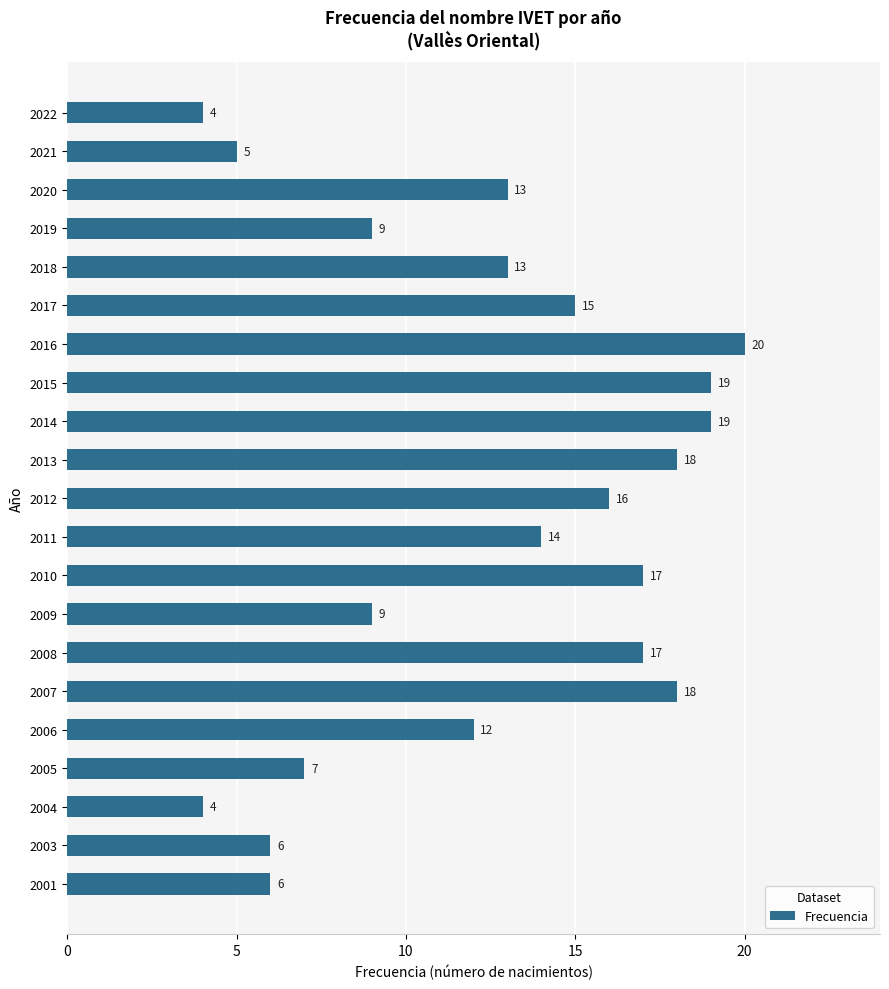

What is the maximum value shown in the chart?

20